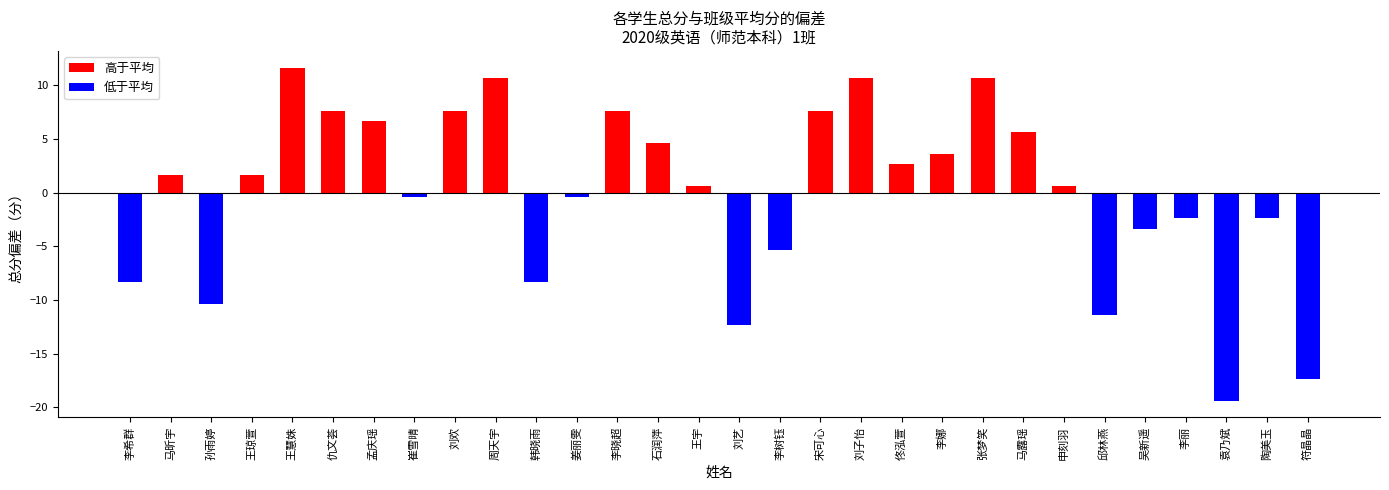

What is the approximate value at 孟庆瑶?

6.6